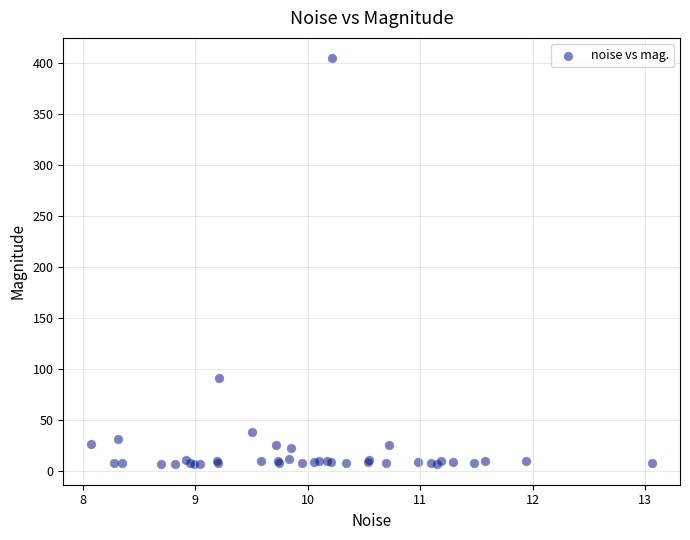

What Y value in the scatter plot is closest to 205?

91.1